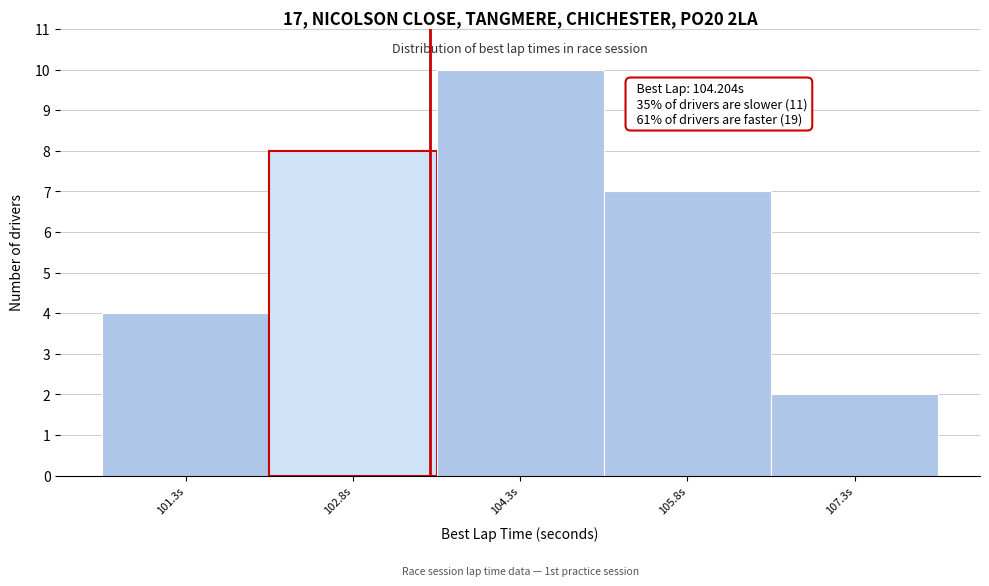

Reading right to left, extract all data points from this chart.

107.3s=2	105.8s=7	104.3s=10	102.8s=8	101.3s=4